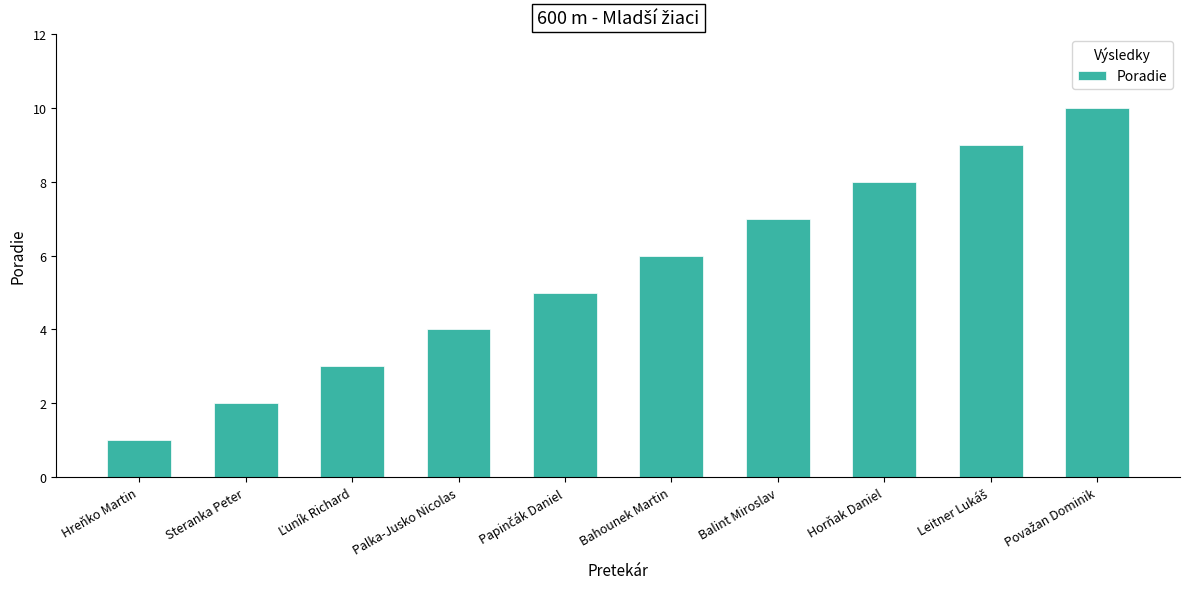

Between Bahounek Martin and Hreňko Martin, which is larger?

Bahounek Martin